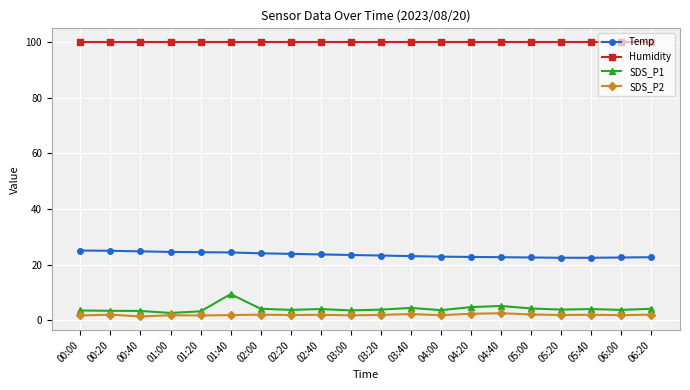

Rank the series at 03:40 from lowest to highest value.

SDS_P2, SDS_P1, Temp, Humidity